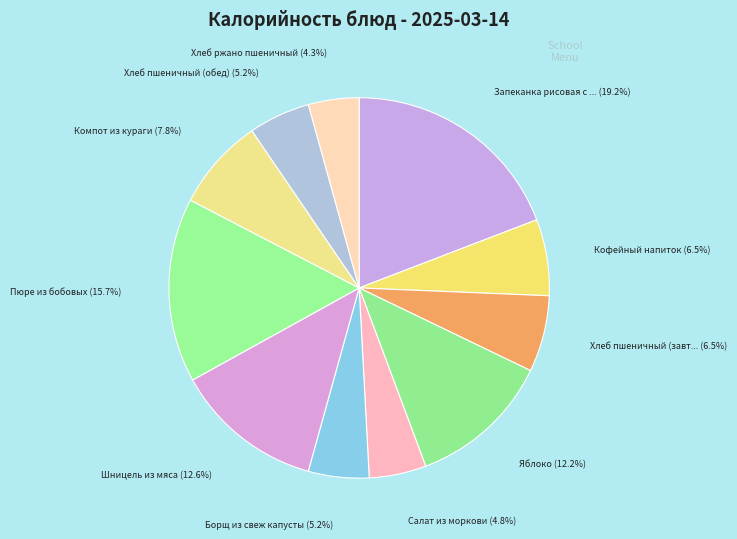

How many slices are in this pie chart?

11